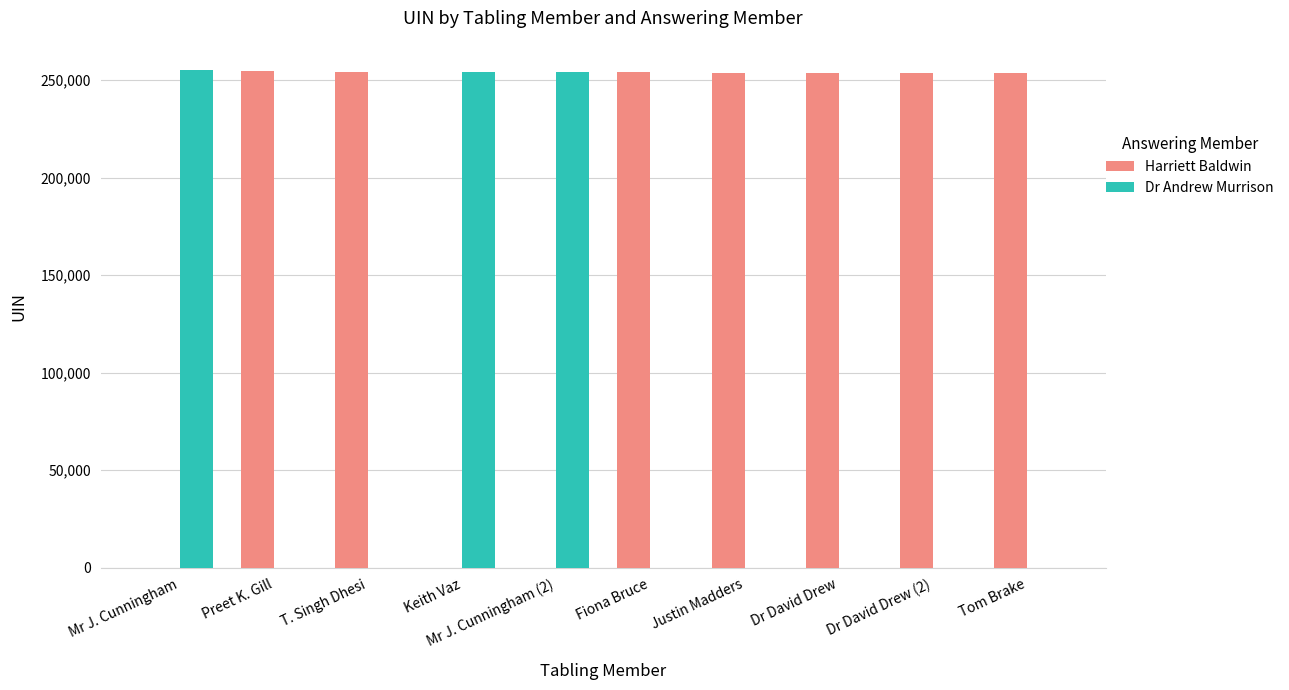

Which series has the largest total across all categories?

Harriett Baldwin